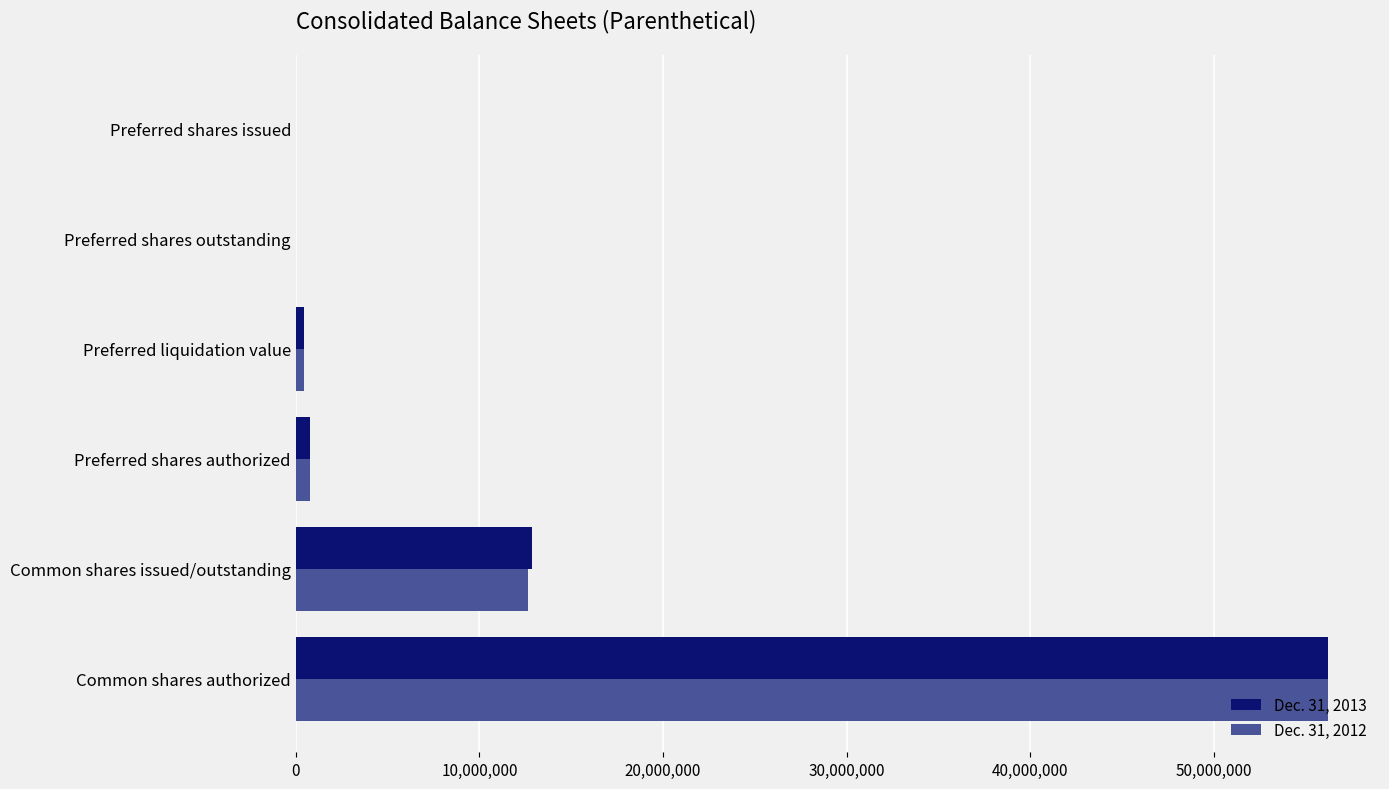

What are all the series names shown in the legend?

Dec. 31, 2013, Dec. 31, 2012